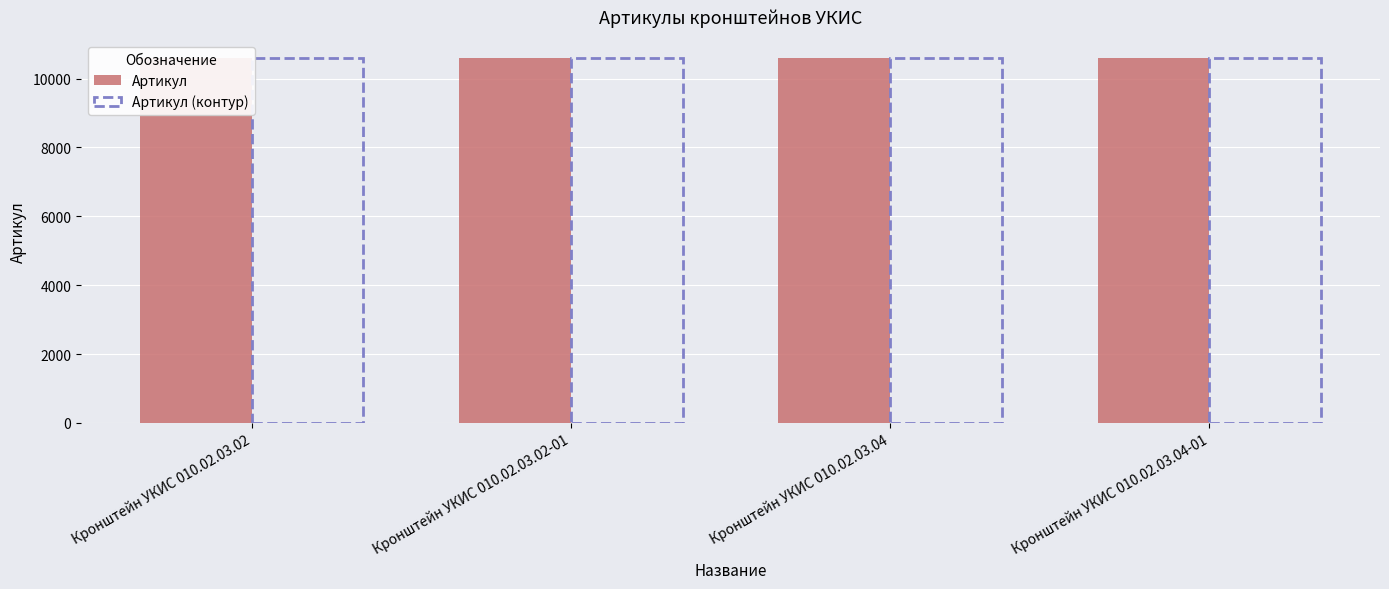

Reading left to right, list all the values displayed in this chart.

Артикул: 10582	10583	10584	10585
Артикул (контур): 10582	10583	10584	10585